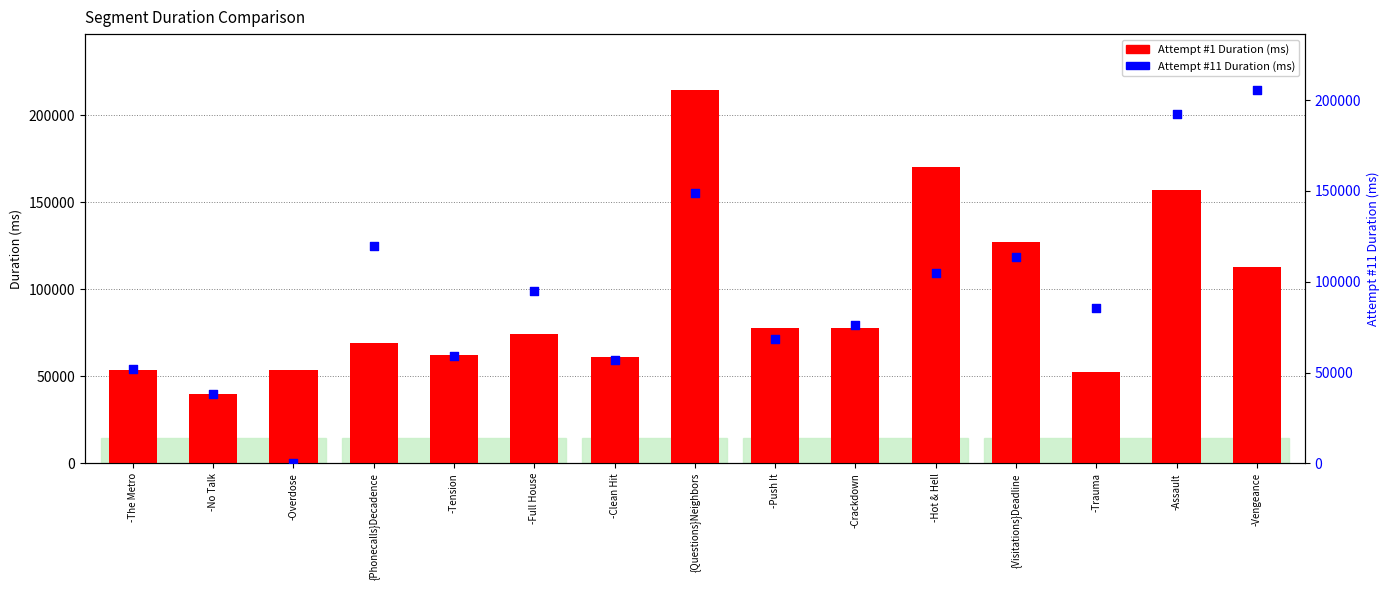

At how many categories does at least one series exceed 179565?

3